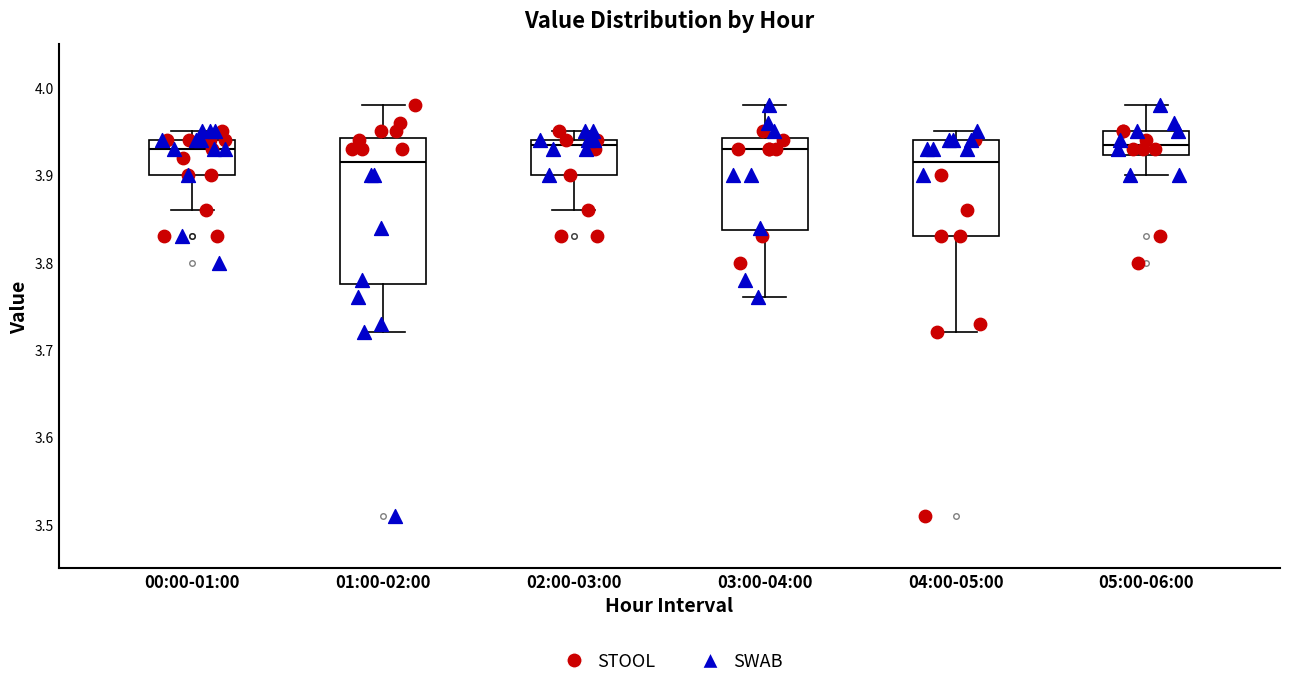

Where does the upper whisker of the box for 02:00-03:00 end on the y-axis? The values are not printed on the chart, so give them approximately, as read against the axis.

3.95